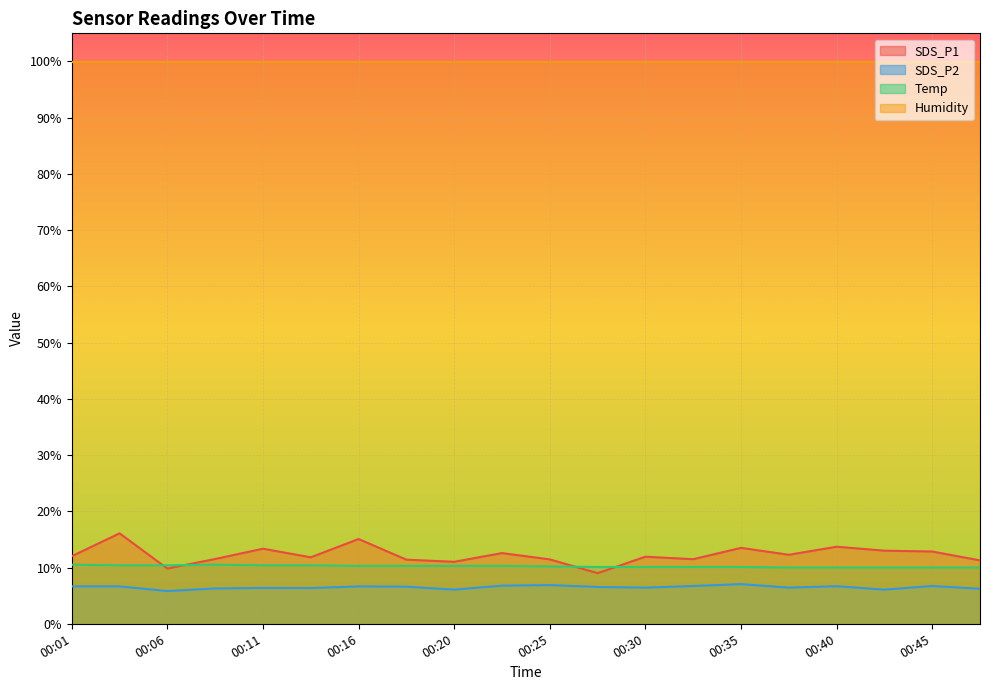

Does the chart display data point markers on the line(s)?

No